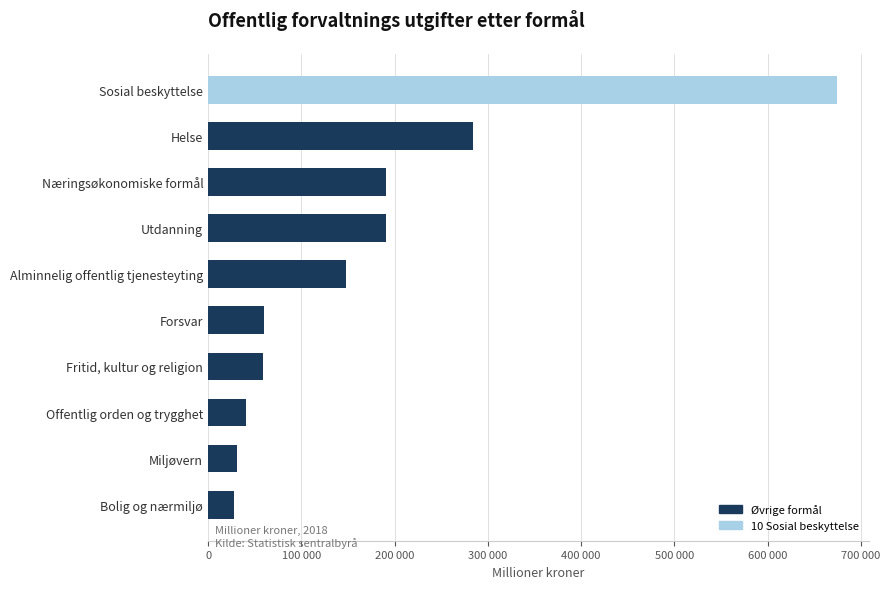

Are the bars grouped side by side (vs. stacked)?

No